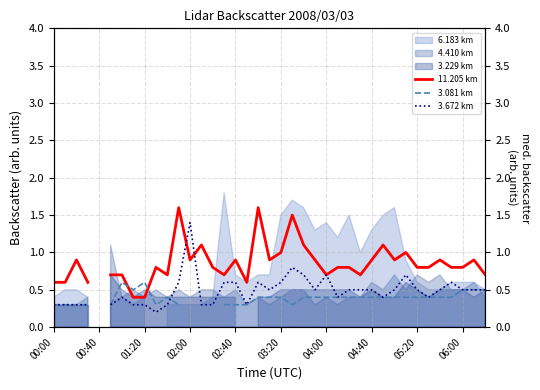

How many values in 11.205 km are above zero?

38